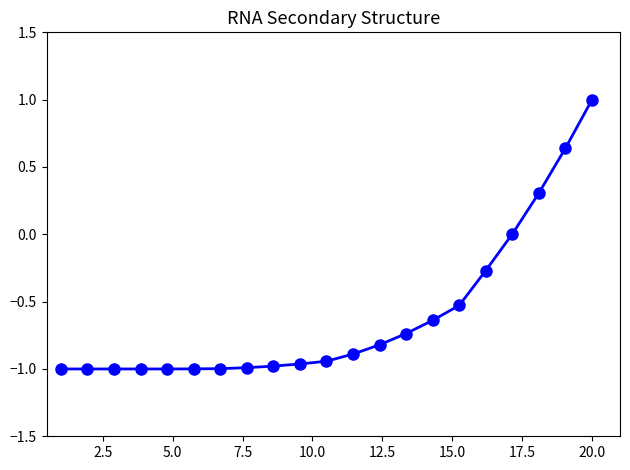

What is the sum of all values?

-12.8